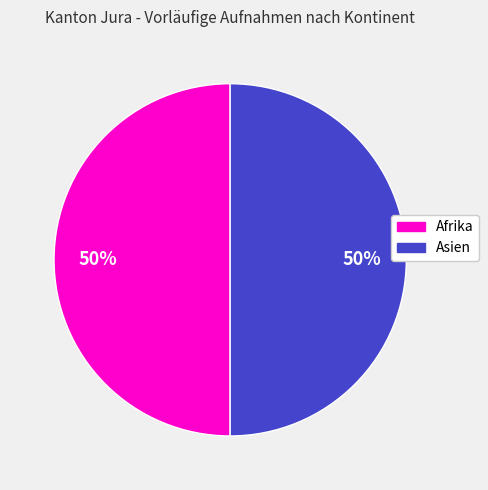

How many segments does this pie chart have?

2